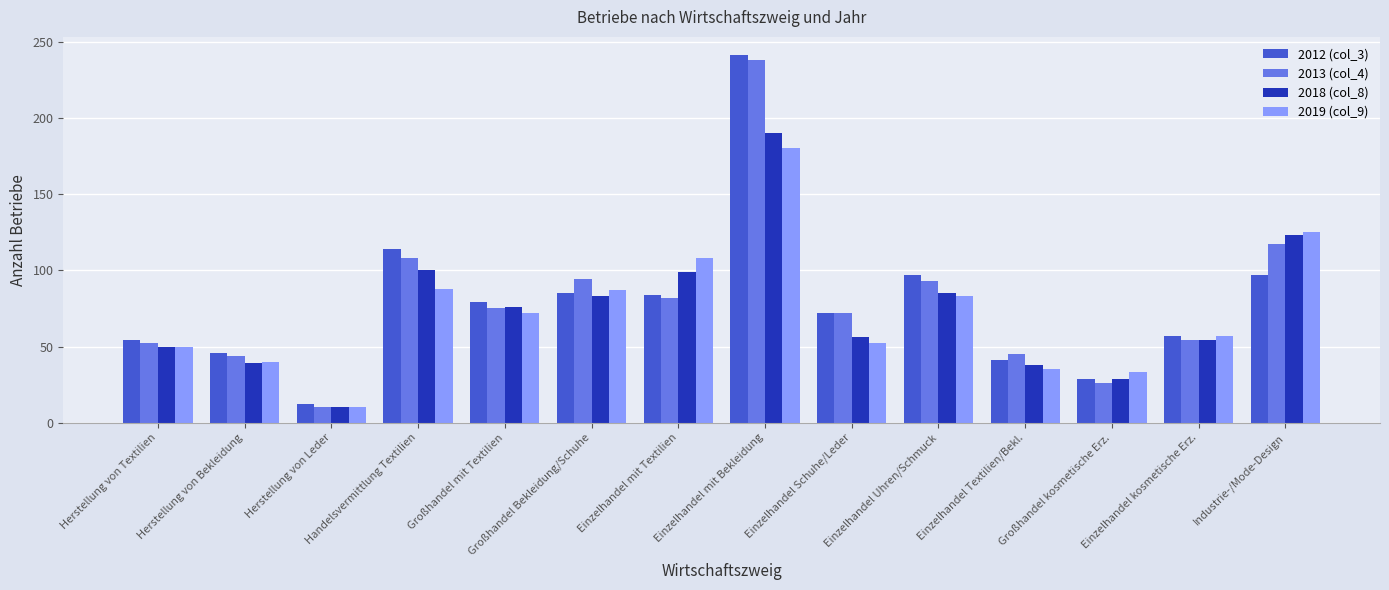

Which series has the largest range (max minus min)?

2012 (col_3)